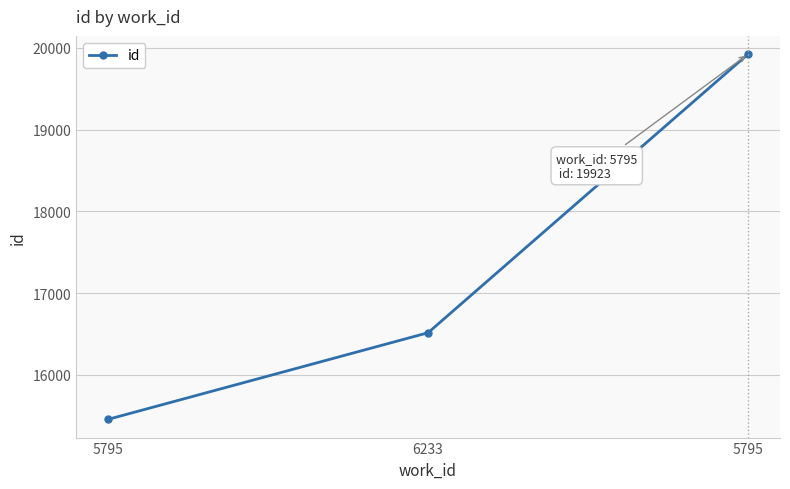

What is the ratio of the value at 5795 to the value at 6233?

0.9